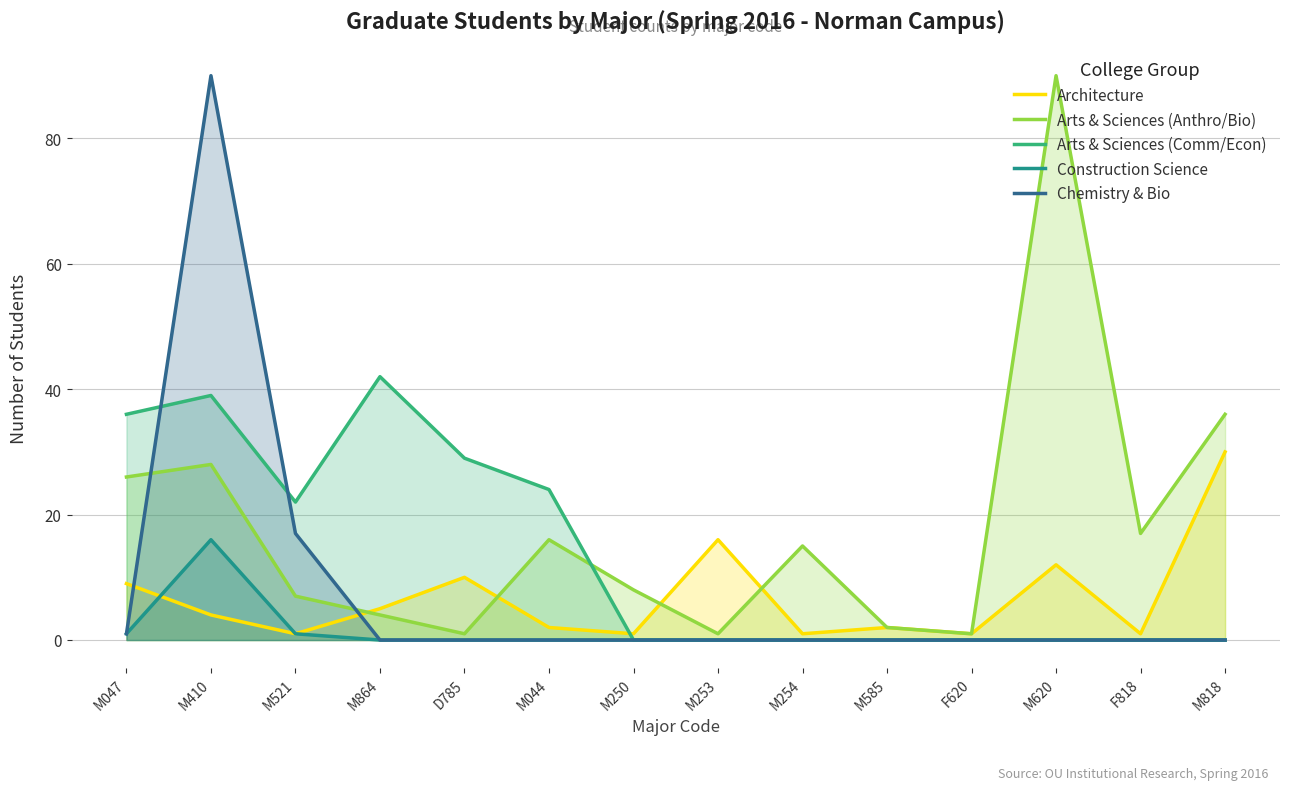

What position from the left is M410?

2